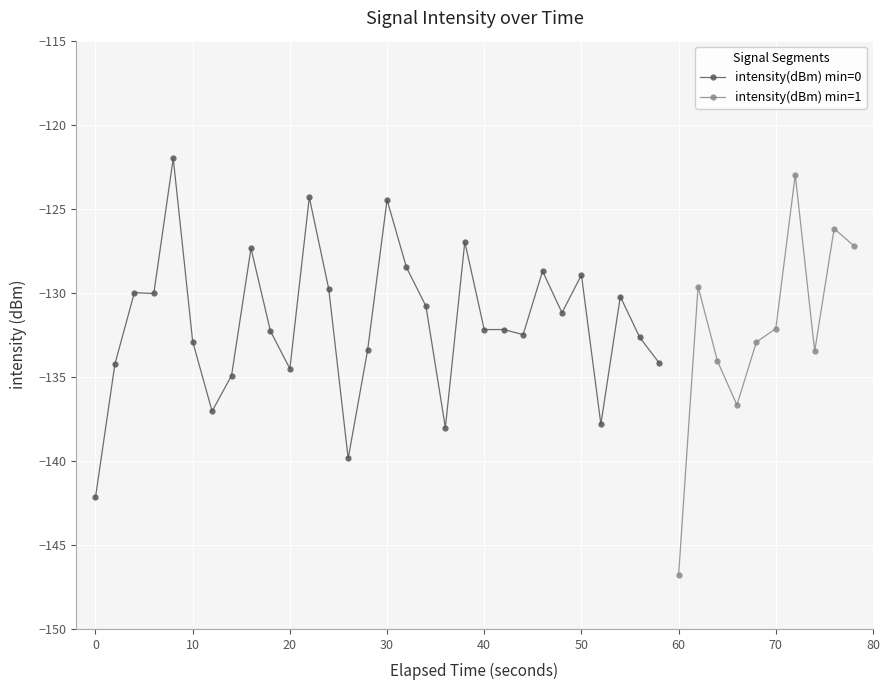

What is the highest value of the intensity(dBm) min=0 series?

-122.0